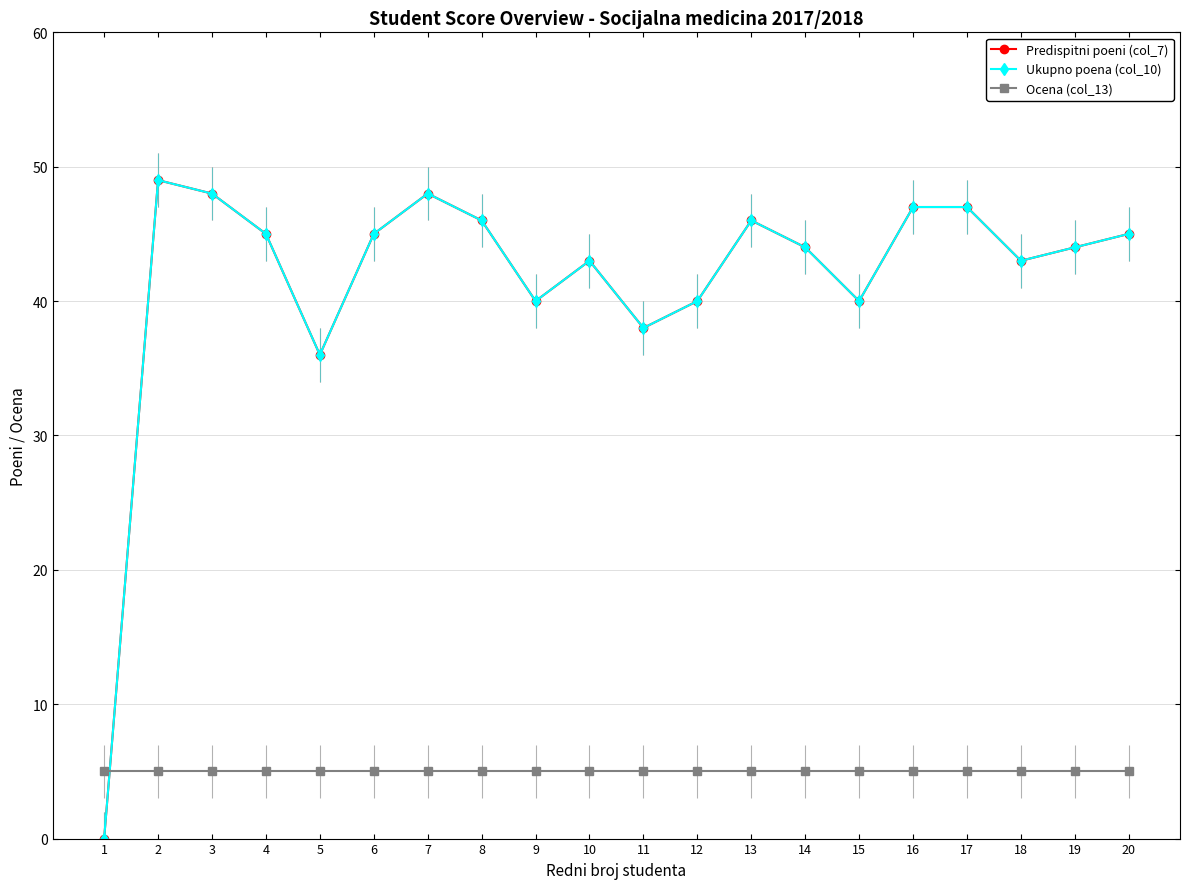

Does the chart have visible grid lines?

Yes